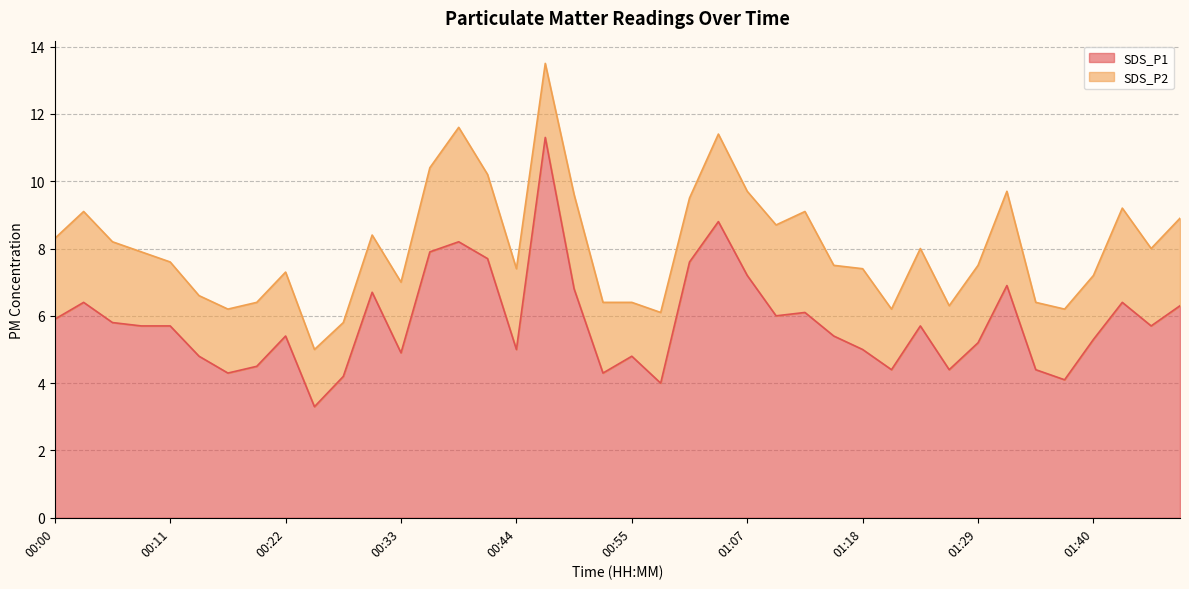

Reading left to right, extract all data points from this chart.

00:00=5.9	00:03=6.4	00:06=5.8	00:09=5.7	00:11=5.7	00:14=4.8	00:17=4.3	00:20=4.5	00:22=5.4	00:25=3.3	00:28=4.2	00:31=6.7	00:33=4.9	00:36=7.9	00:39=8.2	00:42=7.7	00:44=5.0	00:47=11.3	00:50=6.8	00:53=4.3	00:55=4.8	00:58=4.0	01:01=7.6	01:04=8.8	01:07=7.2	01:09=6.0	01:12=6.1	01:15=5.4	01:18=5.0	01:20=4.4	01:23=5.7	01:26=4.4	01:29=5.2	01:31=6.9	01:34=4.4	01:37=4.1	01:40=5.3	01:43=6.4	01:45=5.7	01:48=6.3